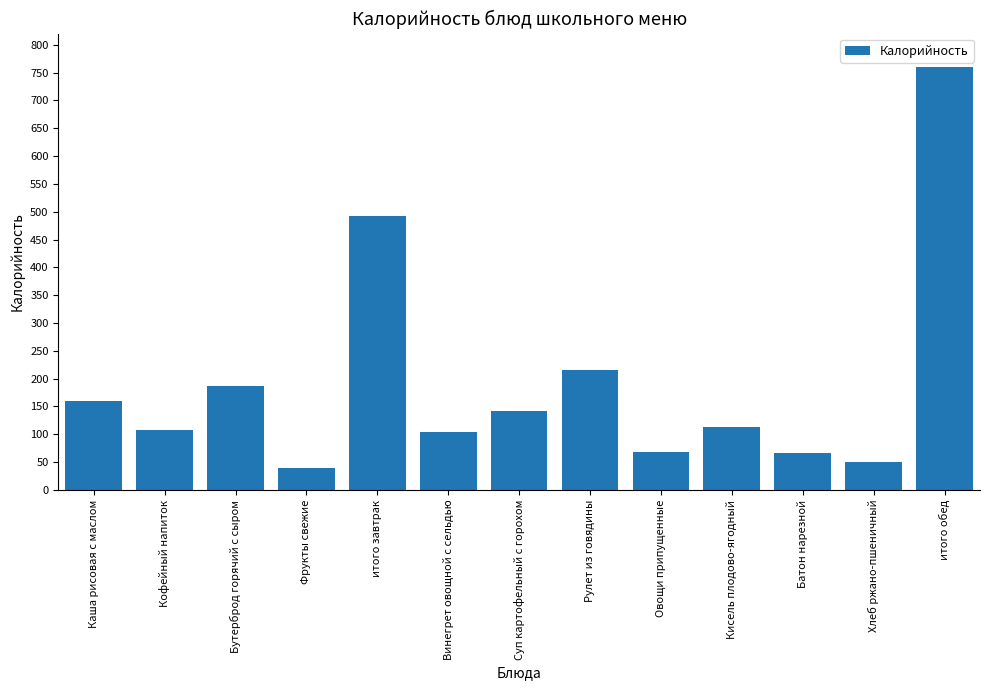

What is the difference between the maximum and minimum values?

720